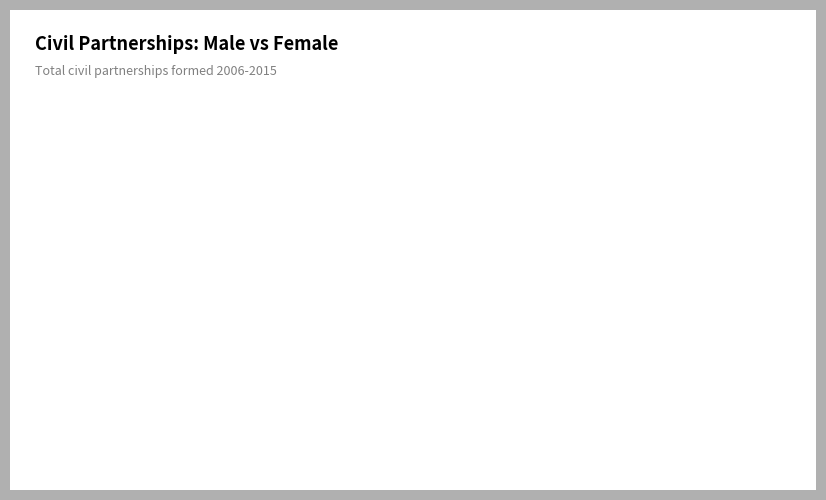

Which has a higher value, Female partnerships or Male partnerships?

Female partnerships